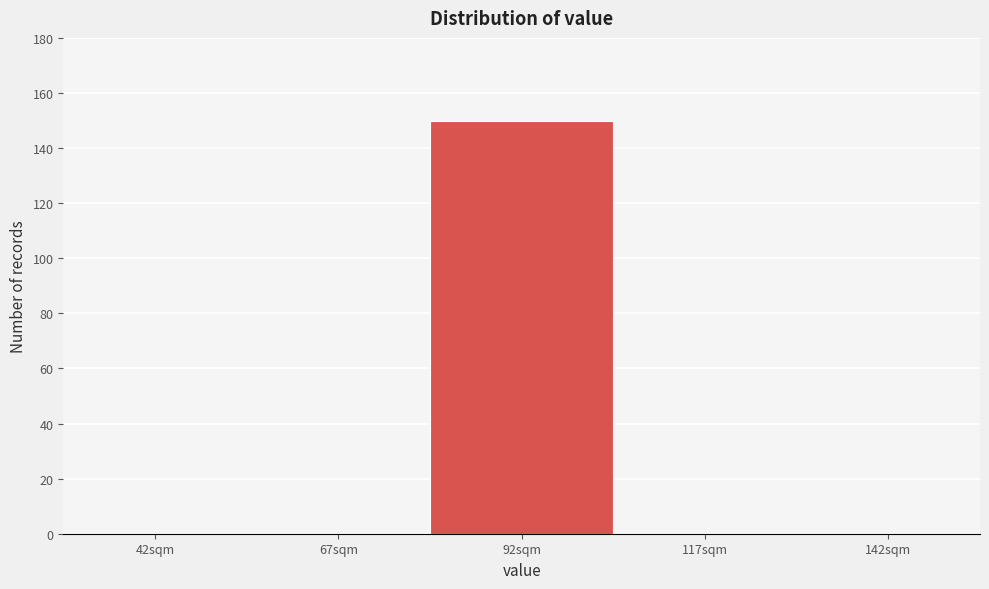

Reading left to right, transcribe all the data shown in this chart.

42sqm=0	67sqm=0	92sqm=150	117sqm=0	142sqm=0